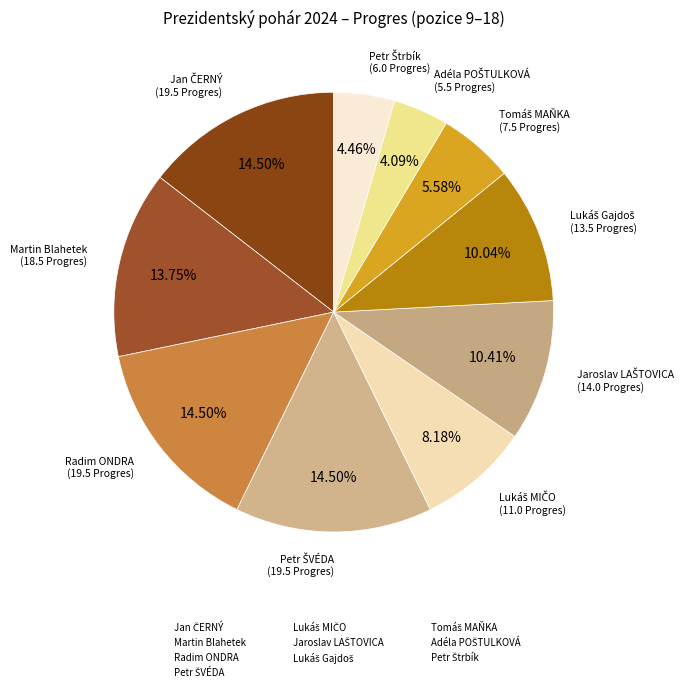

Is there any slice that represents more than half of the pie?

No